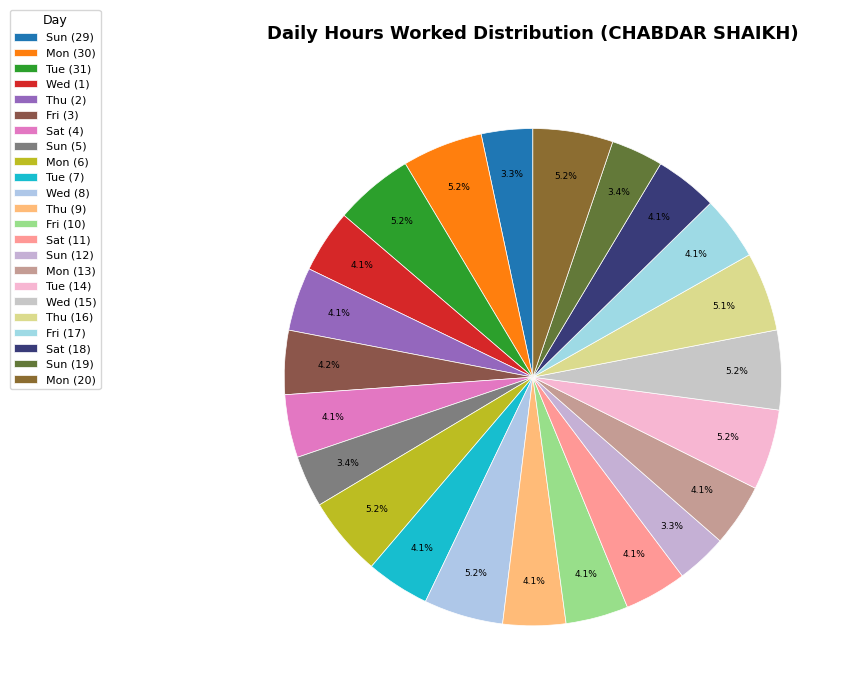

What is the smallest slice in the pie chart?

Sun (12)